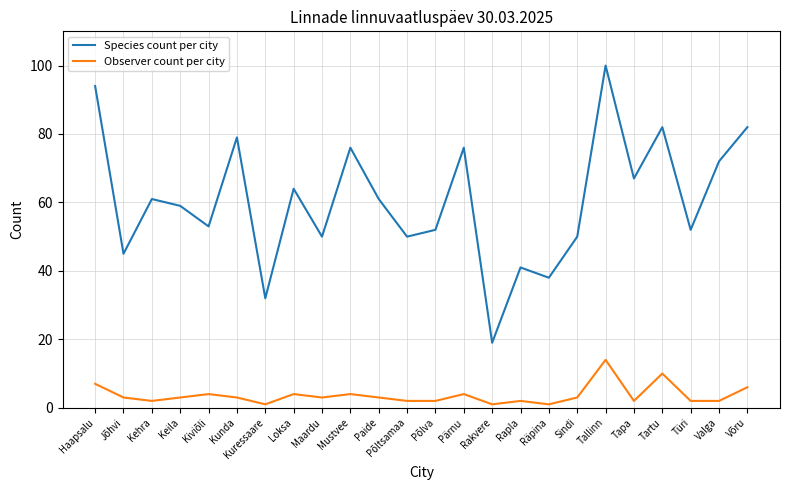

What is the approximate value of Species count per city at Räpina, to the nearest 10?

40